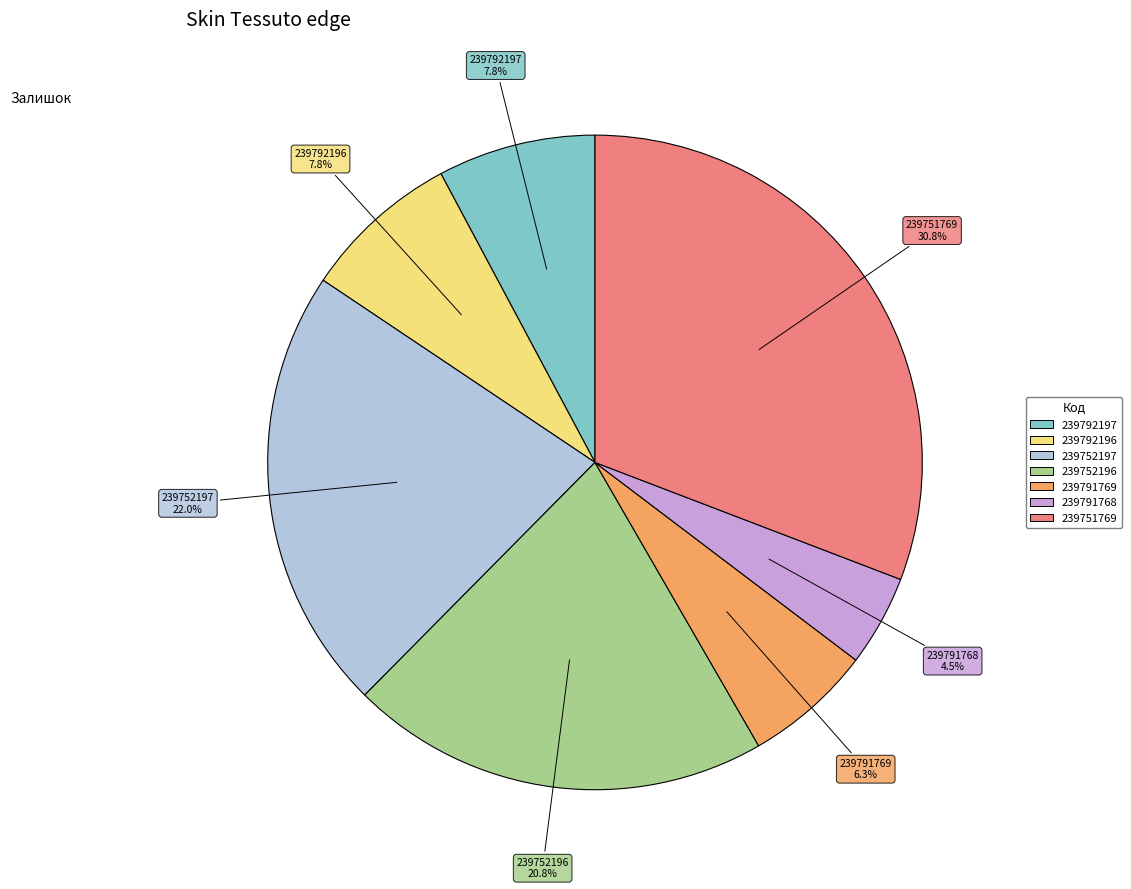

What percentage is the 239792196 slice, to the nearest percent?

8%